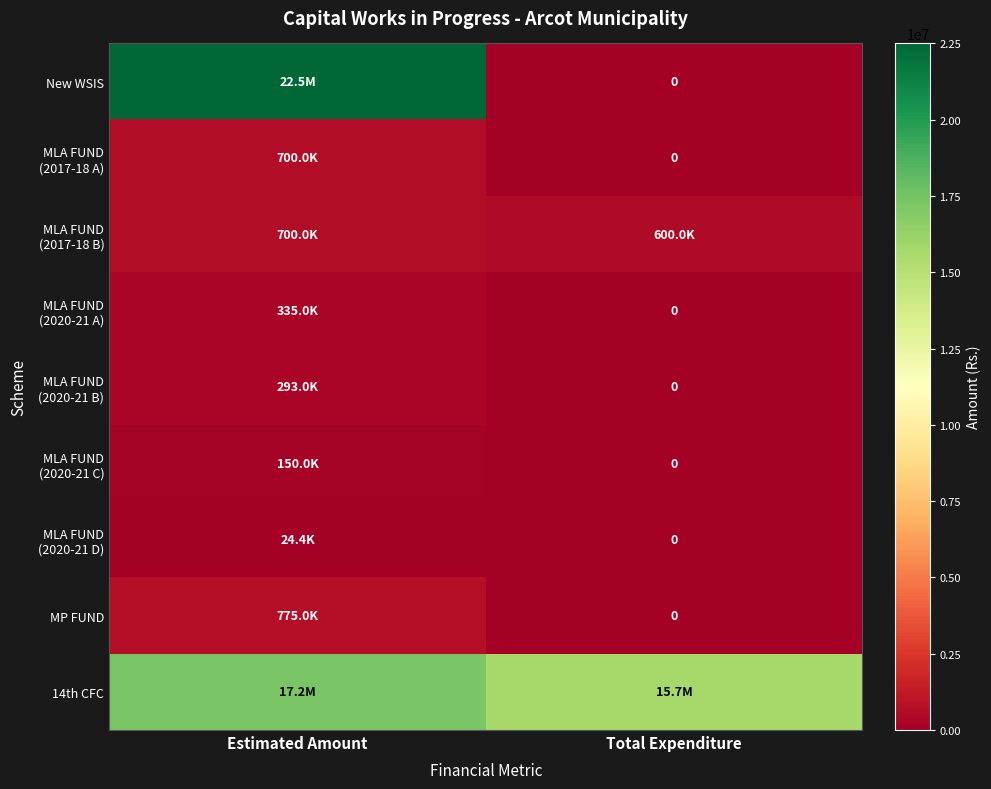

What is the maximum value shown in the chart?

22500000